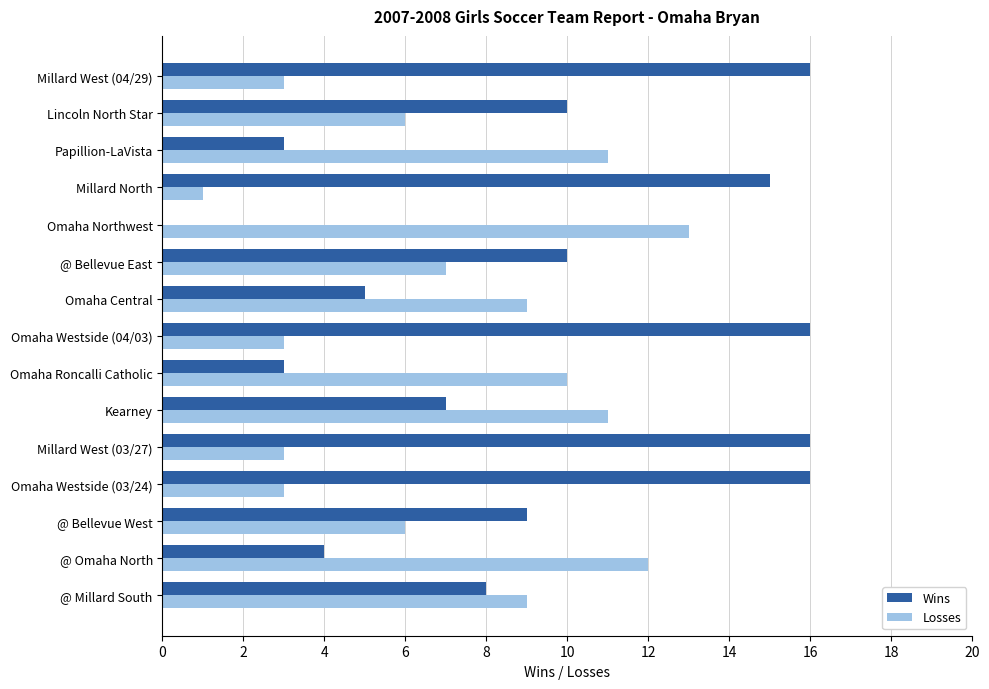

The value of Losses at @ Bellevue East is 7. True or false?

True